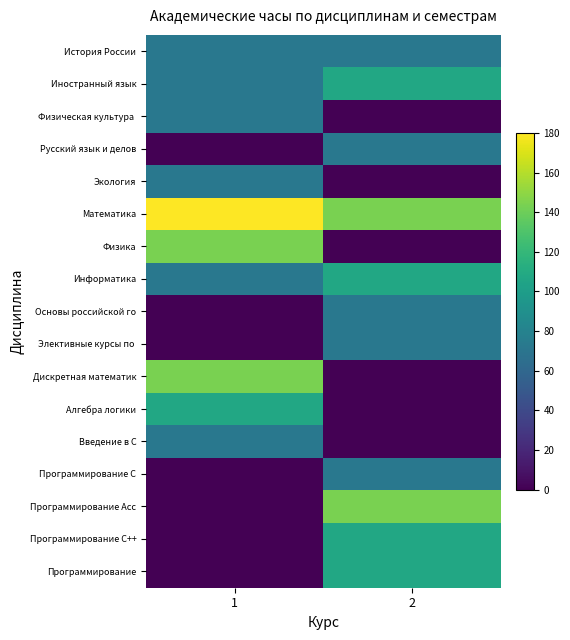

Which series changed the most between 1 and 2?

Физика